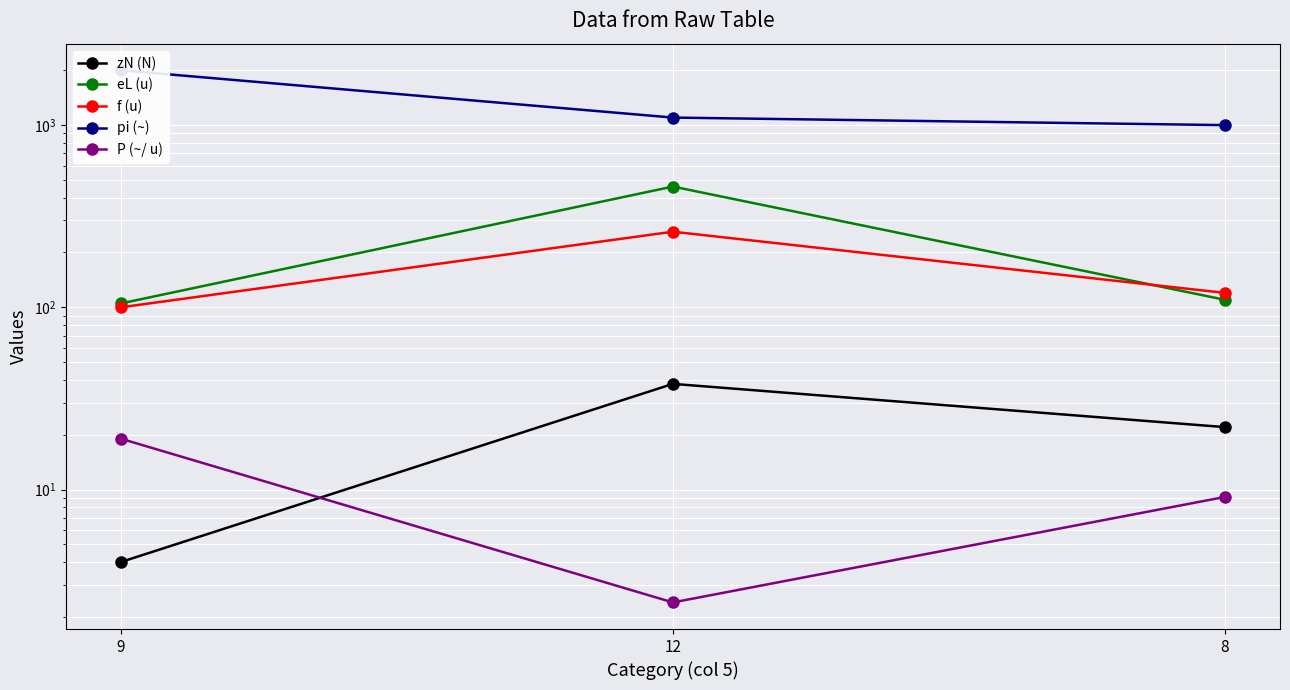

What is the label of the 2nd point from the right?

12